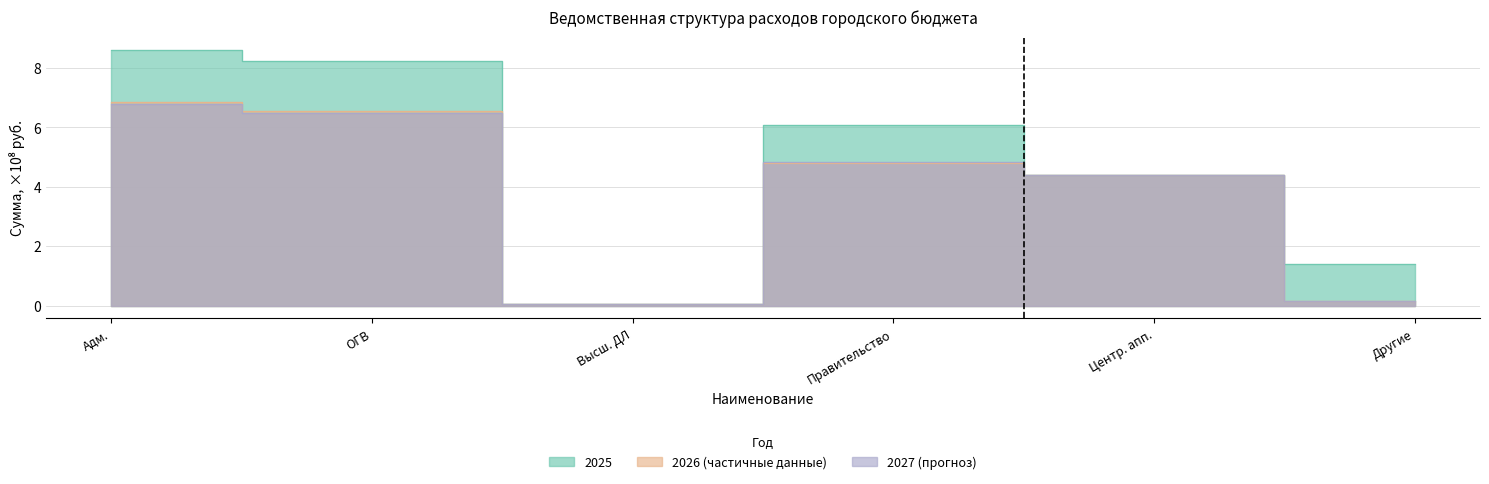

Is the value of 2025 at ОГВ greater than the value of 2026 at Другие?

Yes